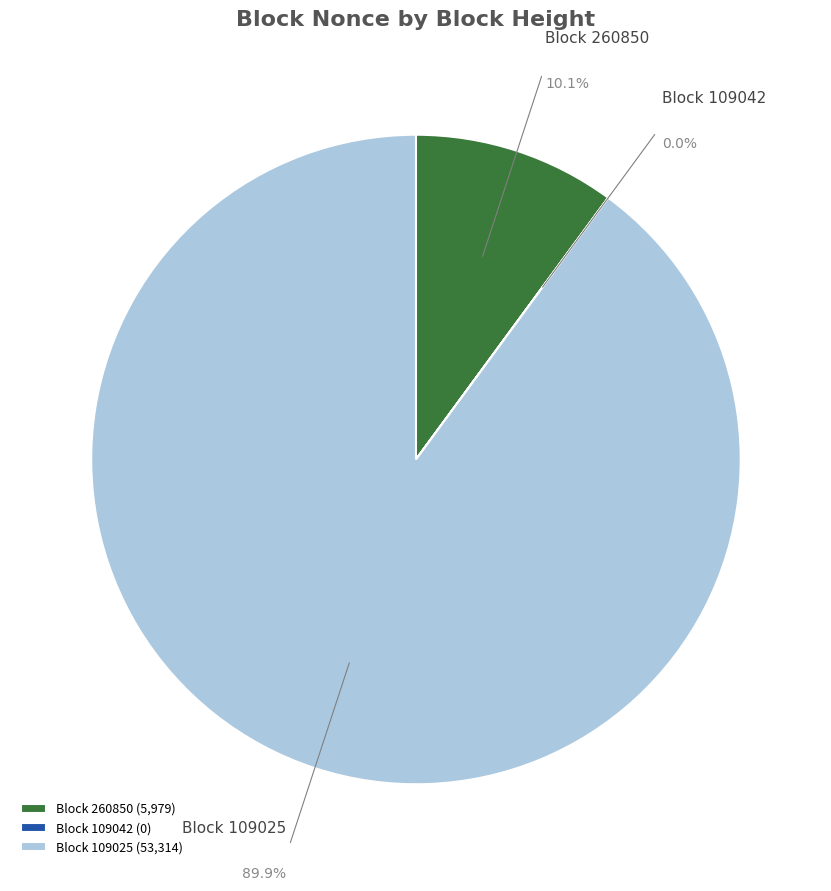

Is it true that 109042 is 1% of the pie?

False